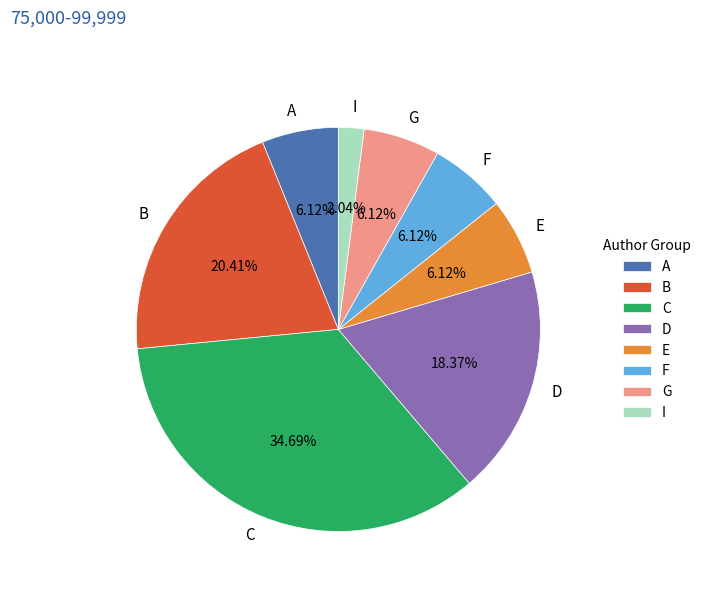

True or false: I accounts for 8% of the total.

False